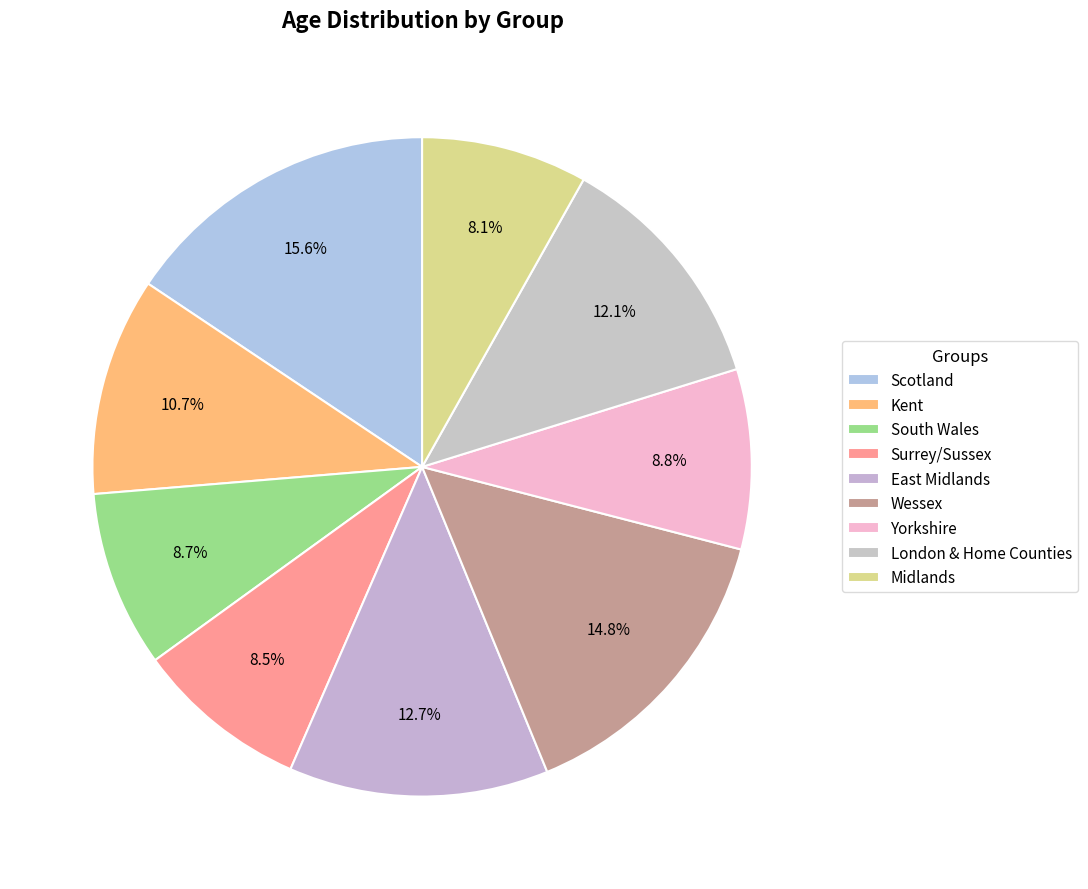

To the nearest percent, what portion does Midlands represent?

8%